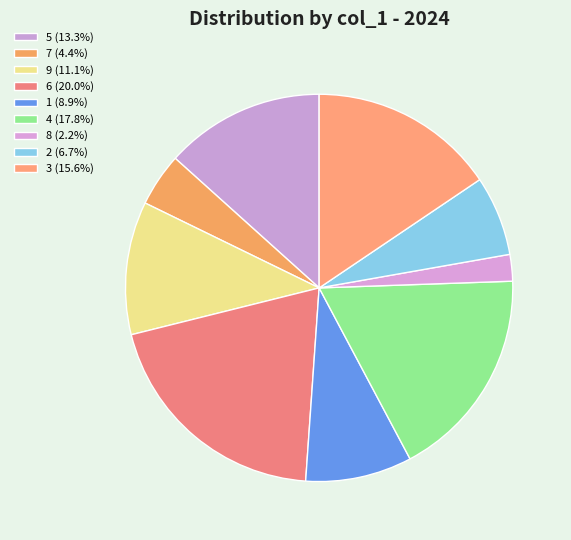

To the nearest percent, what portion does 8 represent?

2%